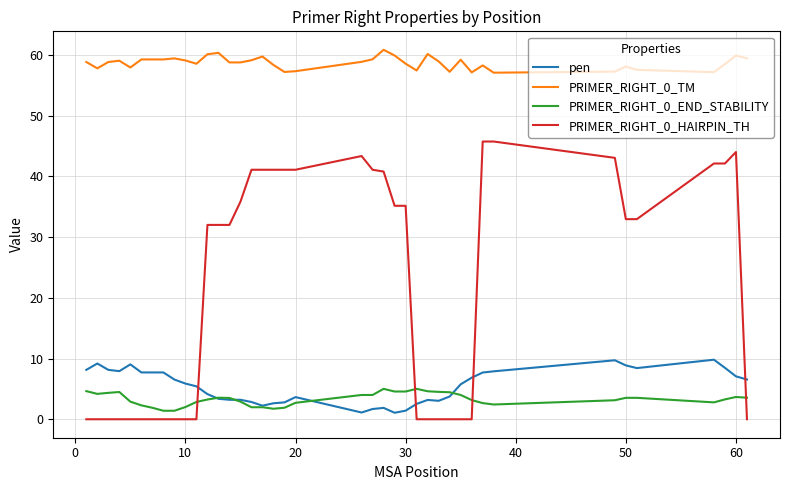

What is the difference between the maximum and second lowest values in the PRIMER_RIGHT_0_END_STABILITY series?

3.6